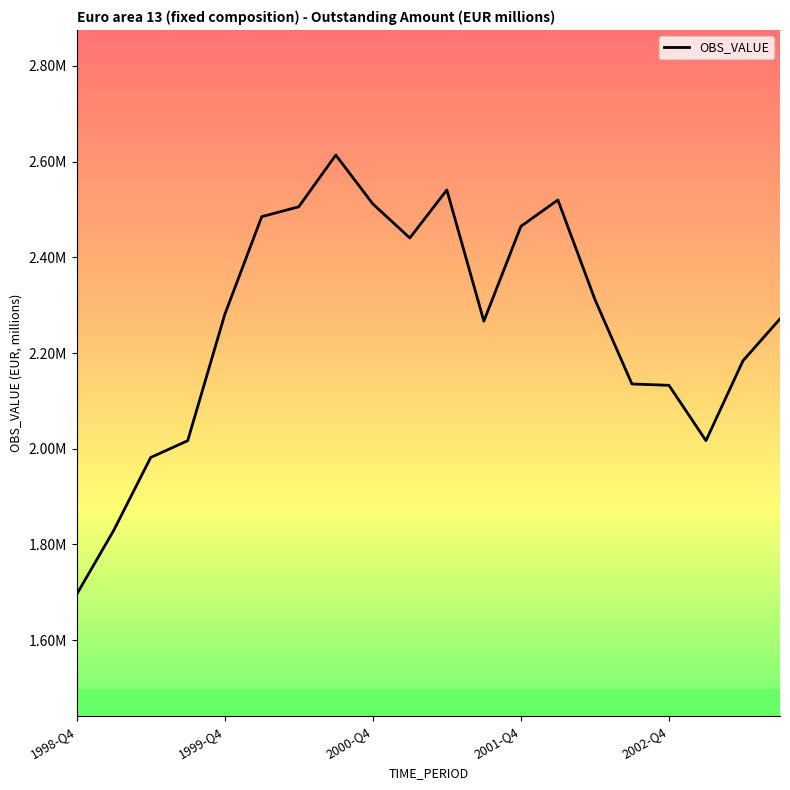

Reading left to right, extract all data points from this chart.

1695655.5	1829210.0	1981724.0	2016831.0	2280241.6	2484930.7	2505533.2	2613634.6	2511619.6	2440382.4	2540632.7	2266539.5	2464582.9	2519814.7	2311933.9	2135342.8	2132523.0	2016925.5	2183814.9	2271392.7